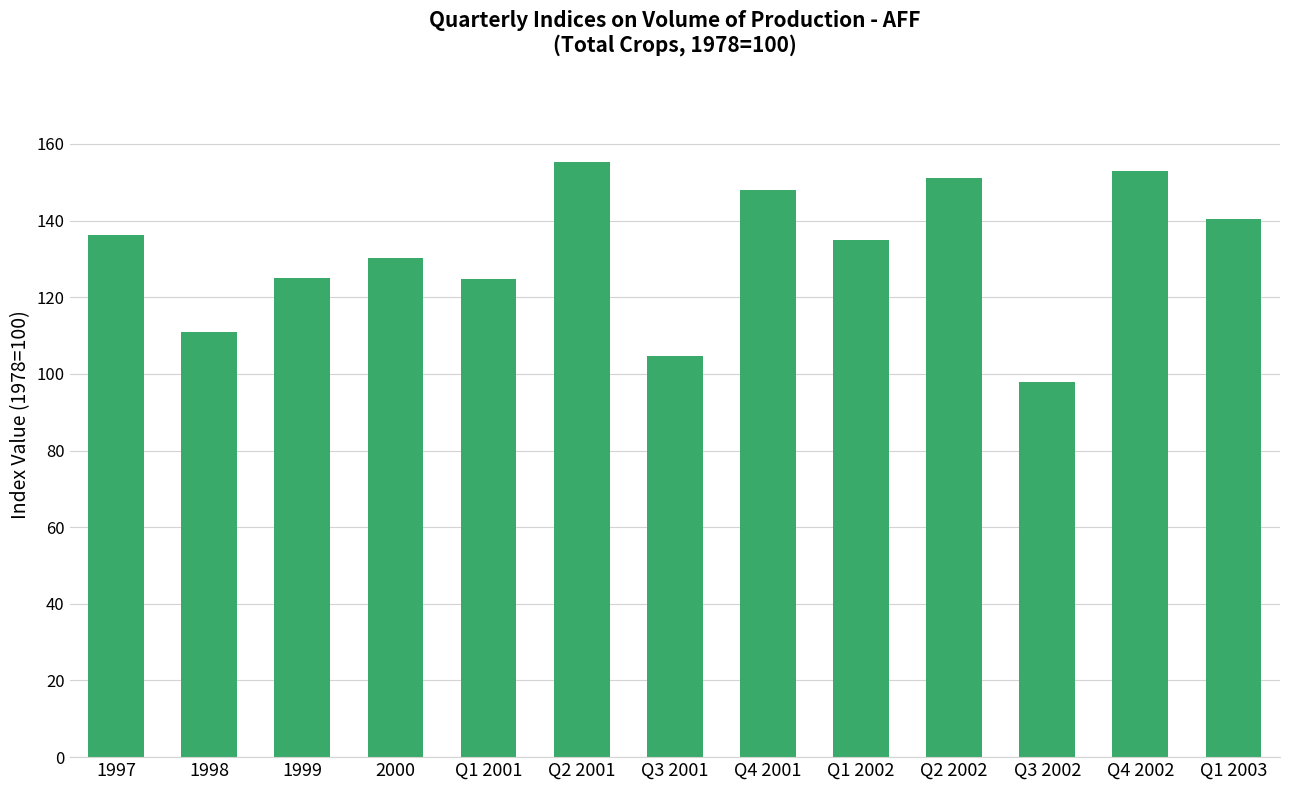

What is the change in value from Q2 2001 to Q4 2002?

-2.4